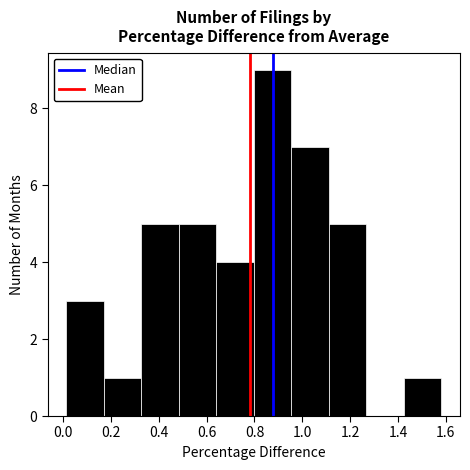

Reading left to right, list every bar in this chart as the range it spans on the x-axis followed by its height. Neither the bar edges nor the heights are printed on the chart, so give them approximately, as read against the axes.

0.02 to 0.18: 3
0.18 to 0.32: 1
0.32 to 0.48: 5
0.48 to 0.64: 5
0.64 to 0.80: 4
0.80 to 0.96: 9
0.96 to 1.12: 7
1.12 to 1.26: 5
1.26 to 1.42: 0
1.42 to 1.58: 1